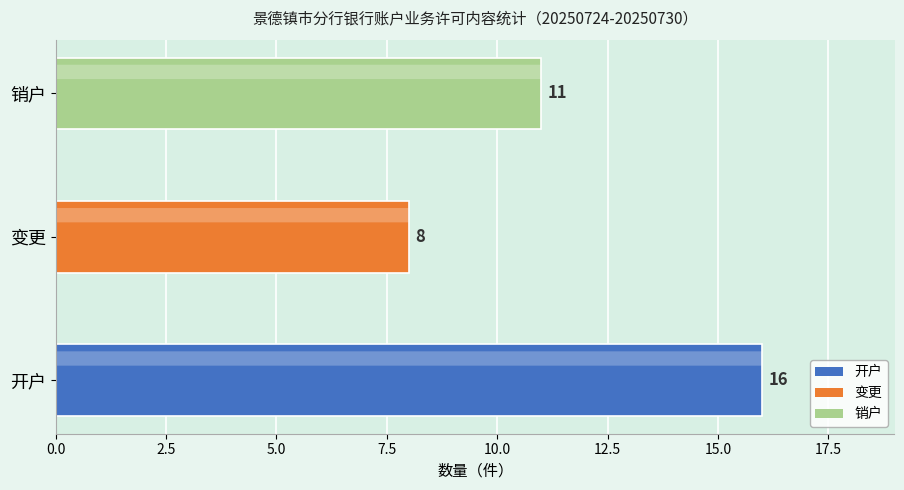

Does the chart contain stacked bars?

No